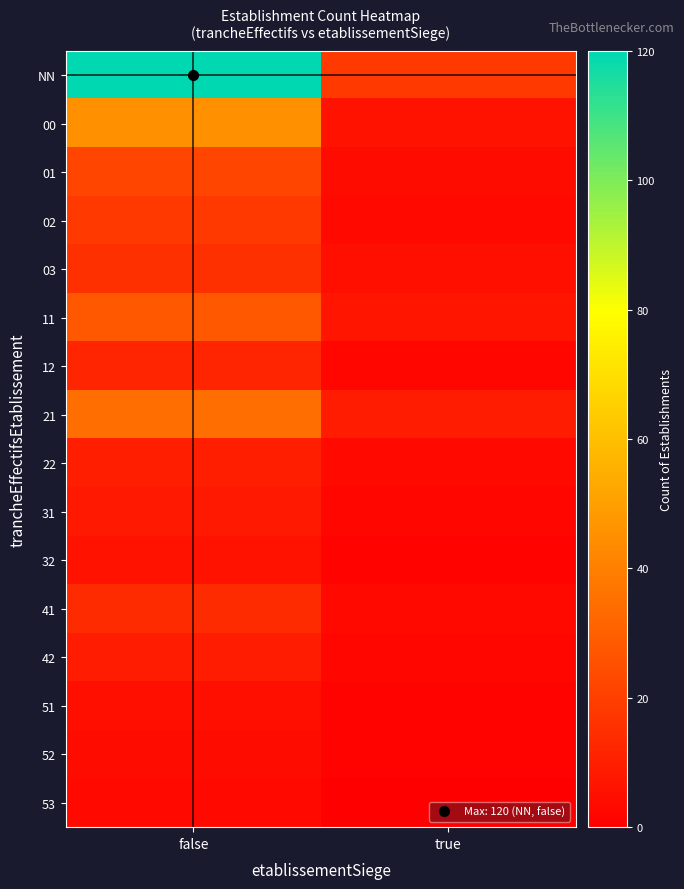

Which has a higher value, true or false?

false